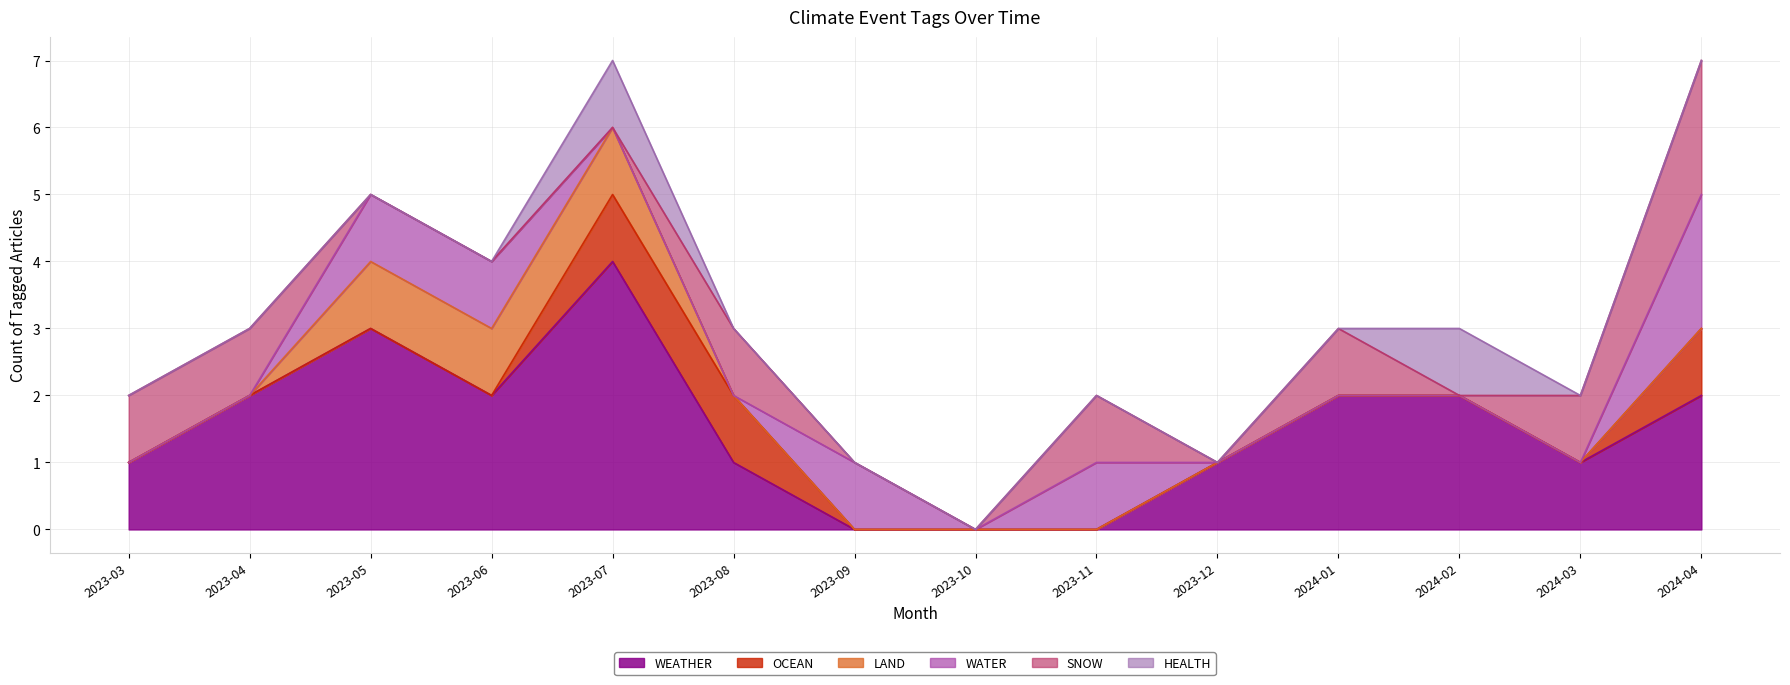

What is the difference between the WEATHER values at 2023-12 and 2023-10?

1